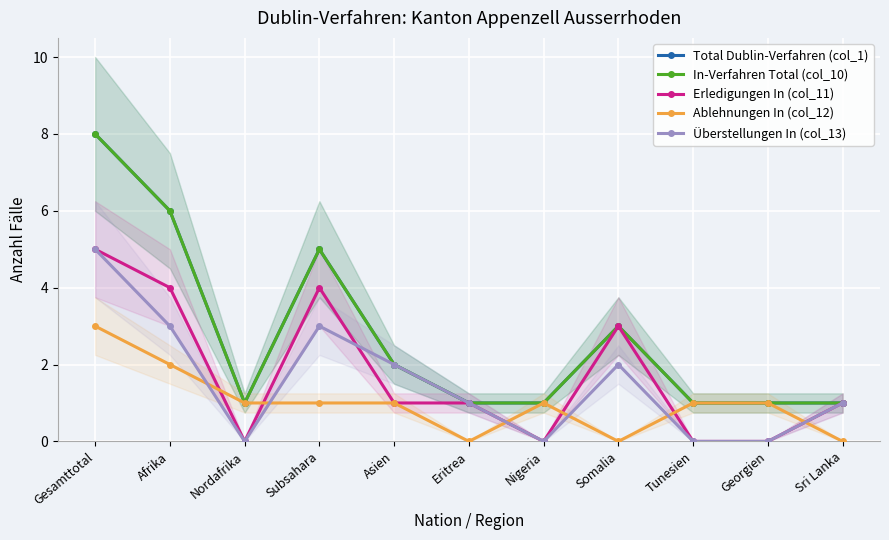

Which label corresponds to the smallest value in the chart?

Nordafrika